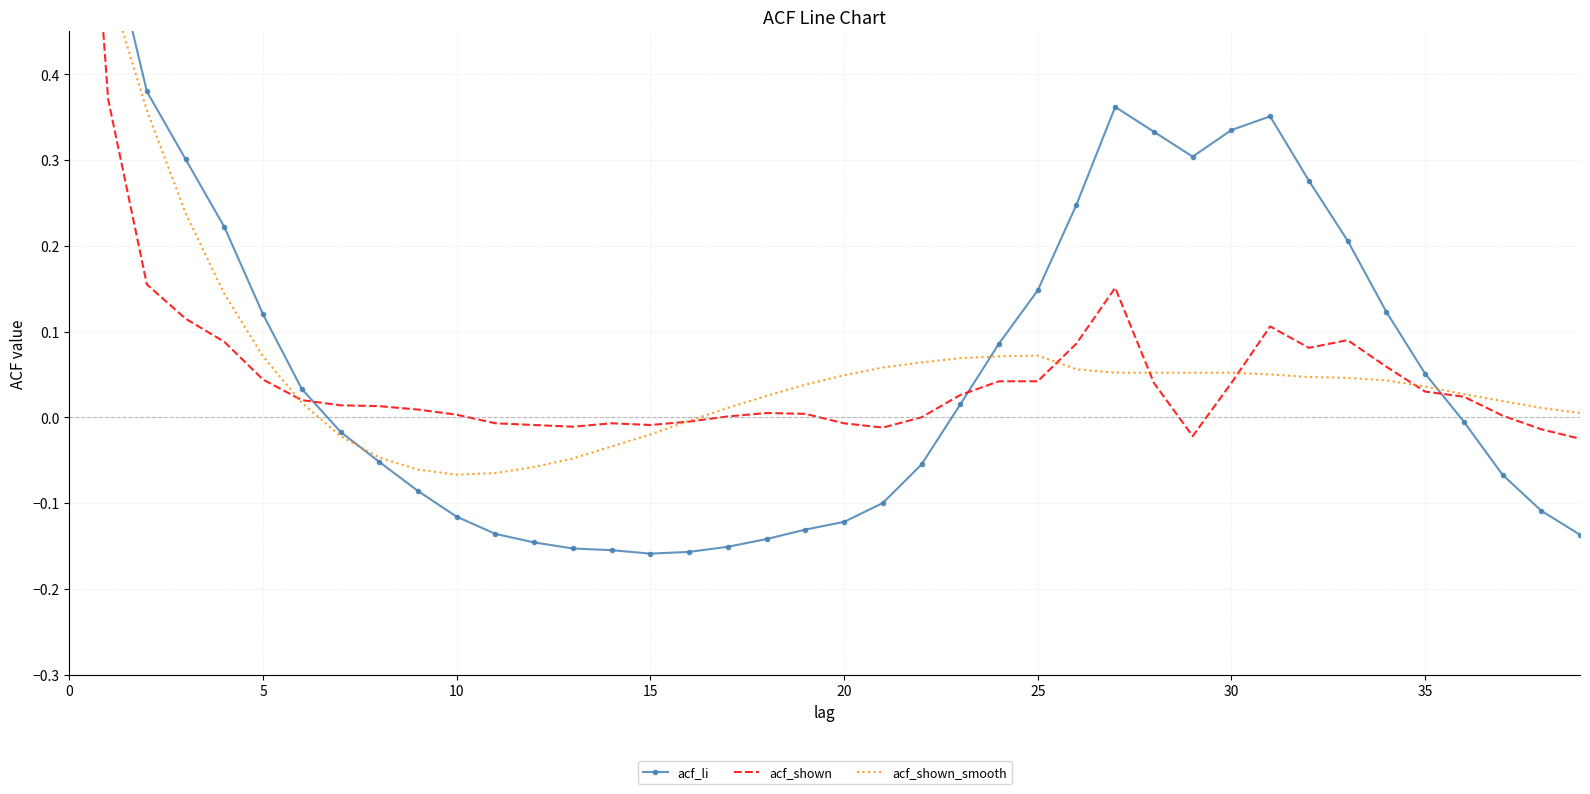

Which has a higher value, 11 or 39?

11